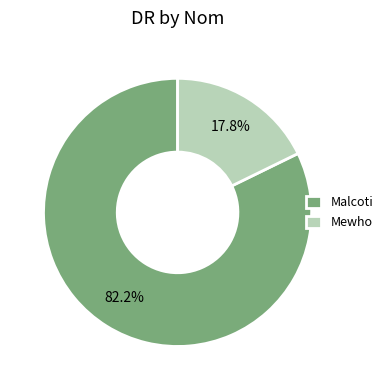

How many slices are in this pie chart?

2